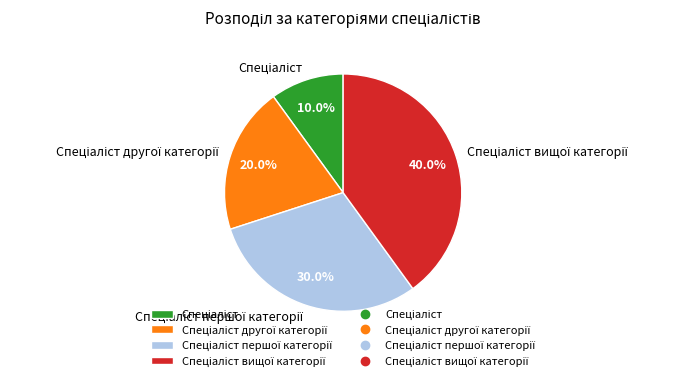

Is there any slice that represents more than half of the pie?

No